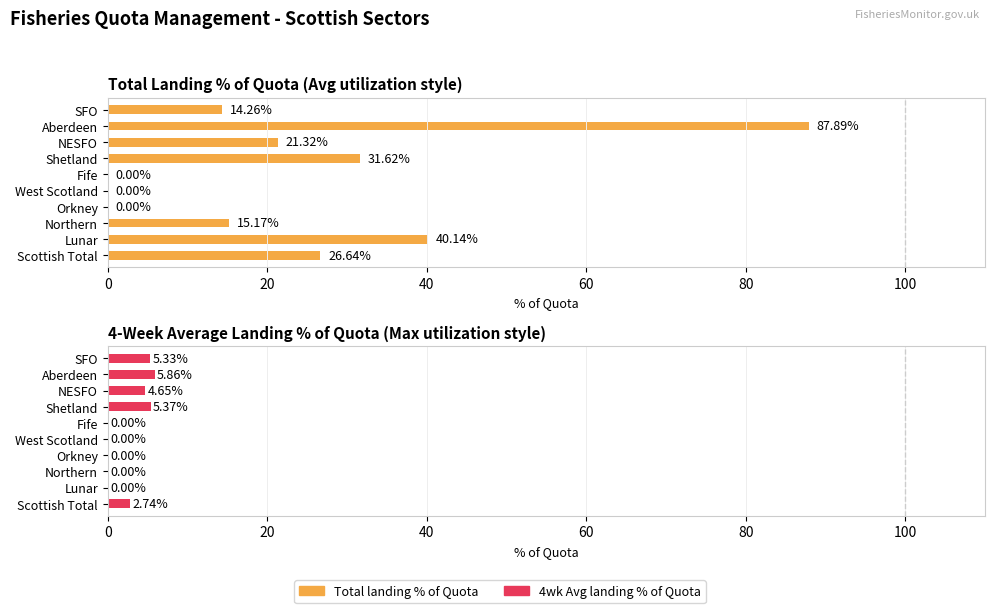

Does the chart contain stacked bars?

No